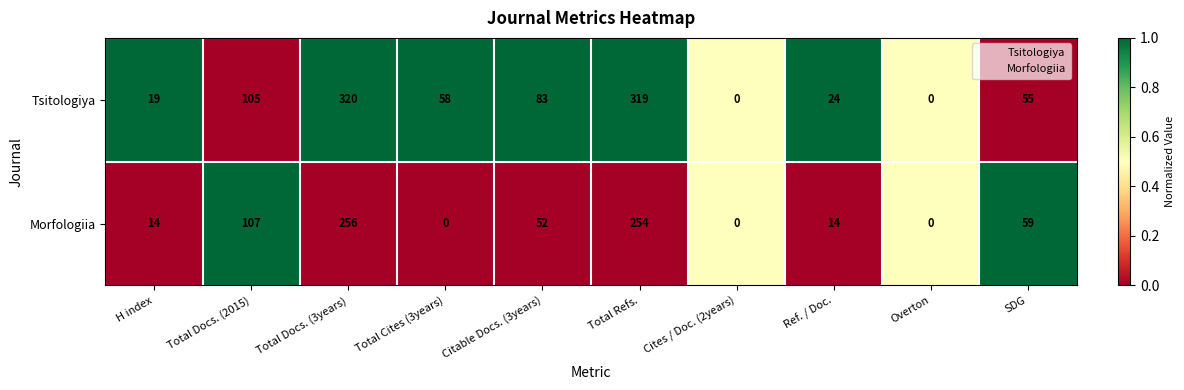

Where is Tsitologiya nearest to the value 160?

Total Docs. (2015)